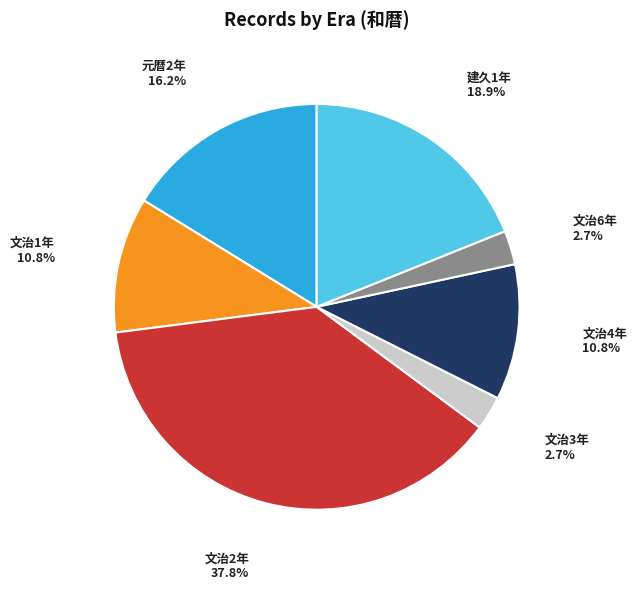

Does any single category account for the majority?

No